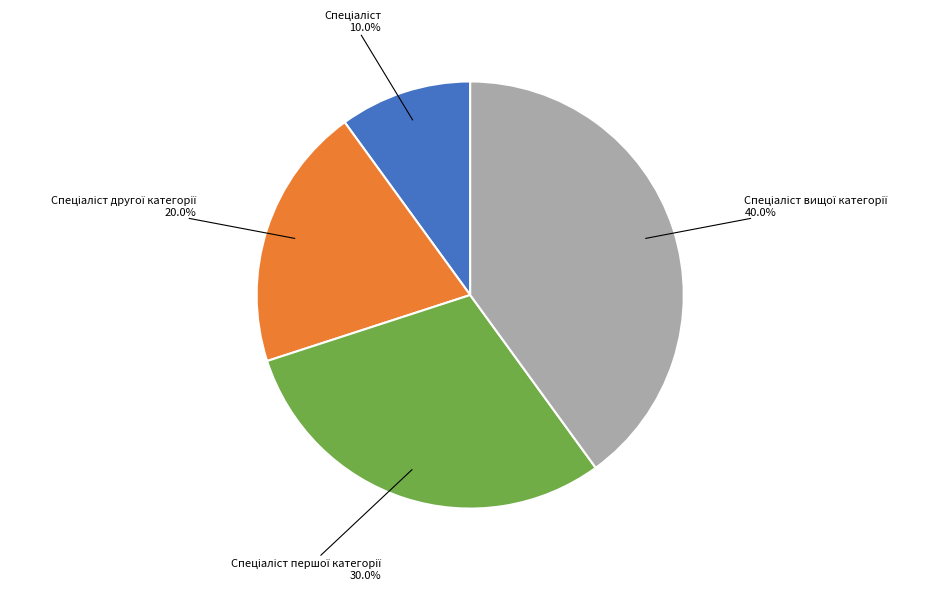

Does any single category account for the majority?

No